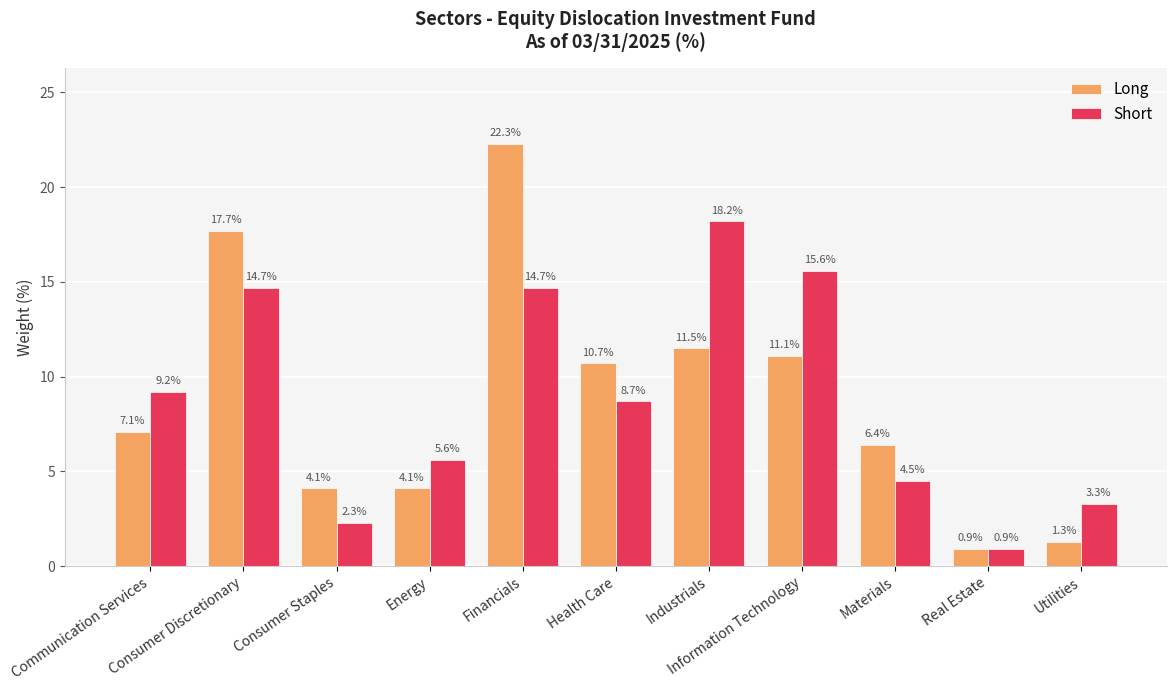

True or false: Short has a value of 14.7 at Financials.

True